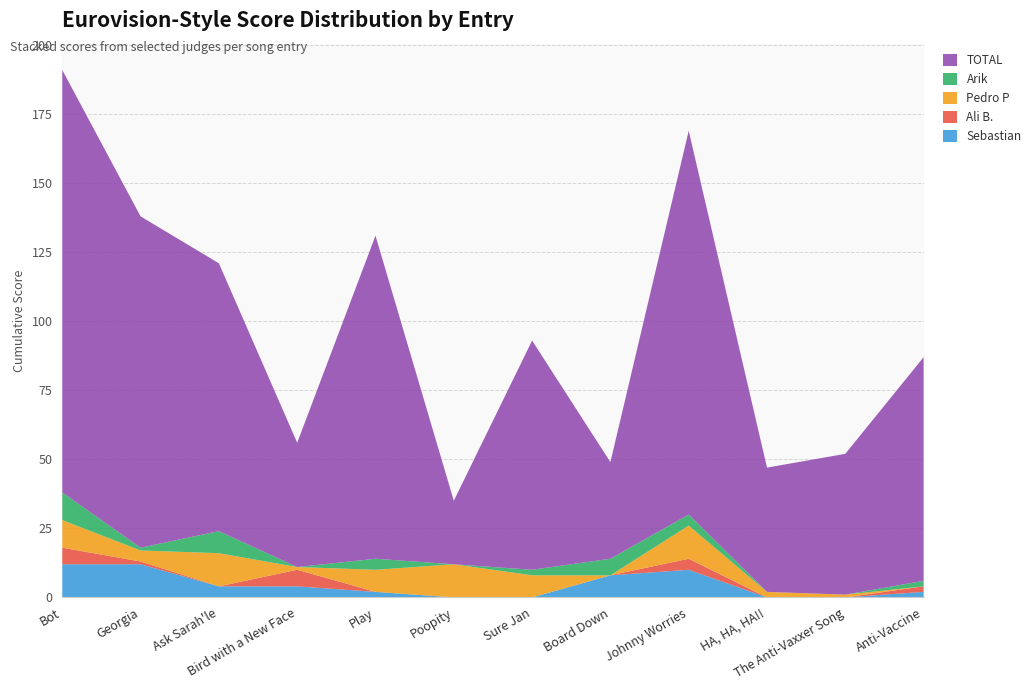

Reading left to right, list all the values displayed in this chart.

TOTAL: 153	120	97	45	117	23	83	35	139	45	51	81
Arik: 10	1	8	0	4	0	2	6	4	0	0	2
Pedro P: 10	4	12	1	8	12	8	0	12	2	1	0
Ali B.: 6	1	0	6	0	0	0	0	4	0	0	2
Sebastian: 12	12	4	4	2	0	0	8	10	0	0	2